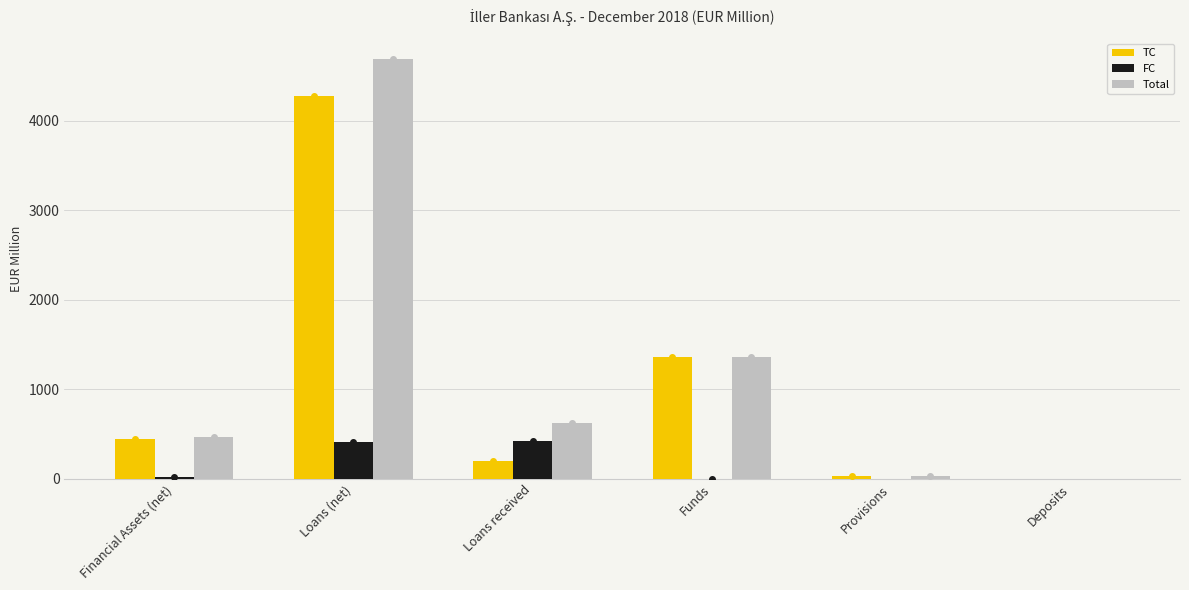

Are the bars horizontal?

No